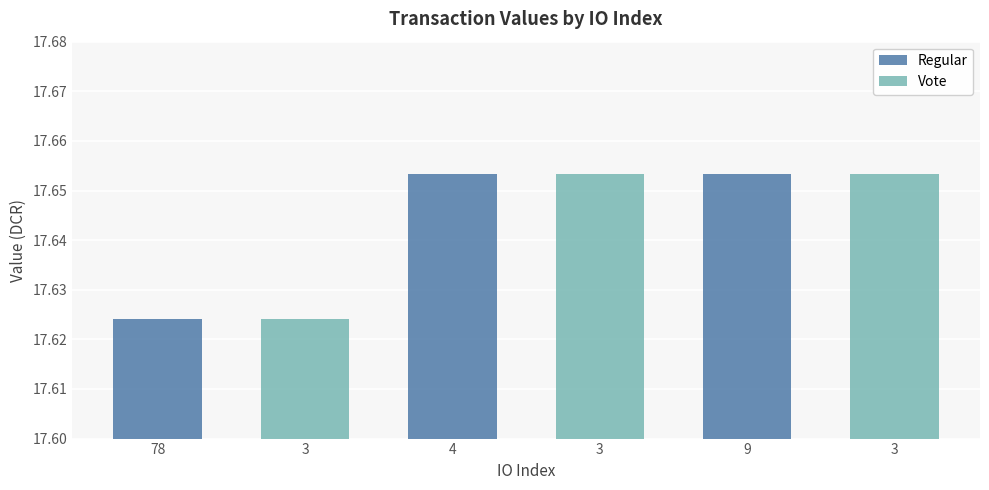

The Regular series shows 24.1 at 4. True or false?

False